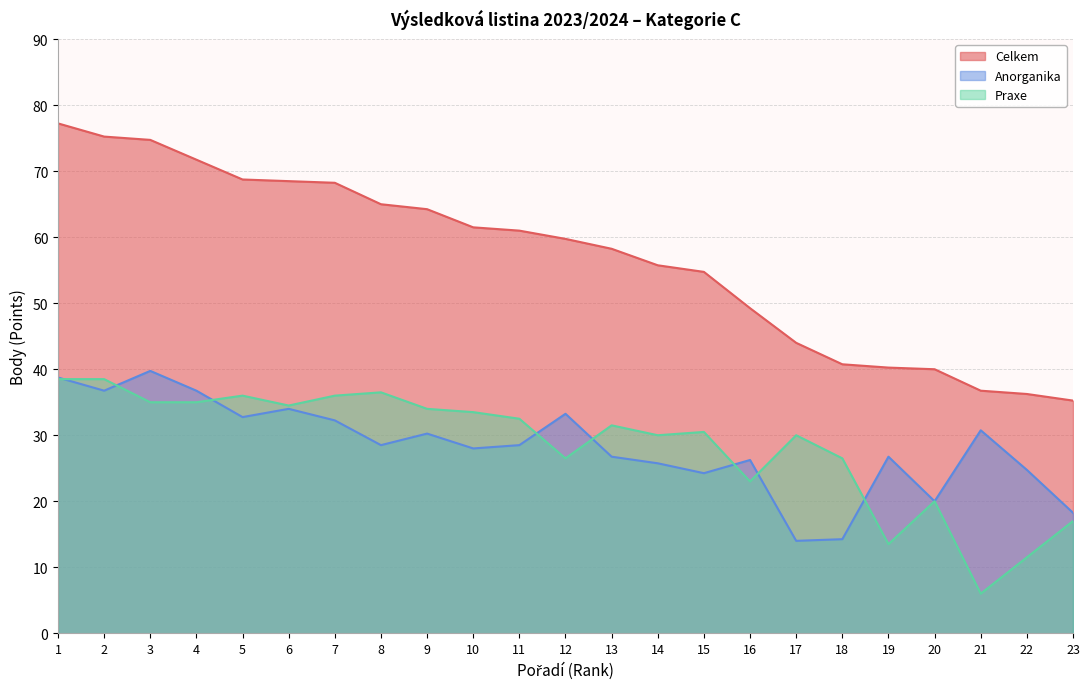

How many data points does each series have?

23